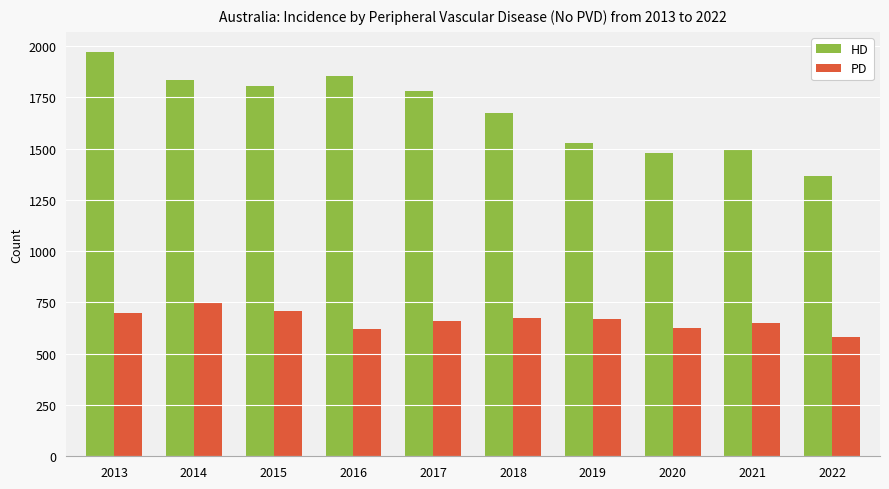

What is the sum of the PD values at 2014 and 2016?

1367